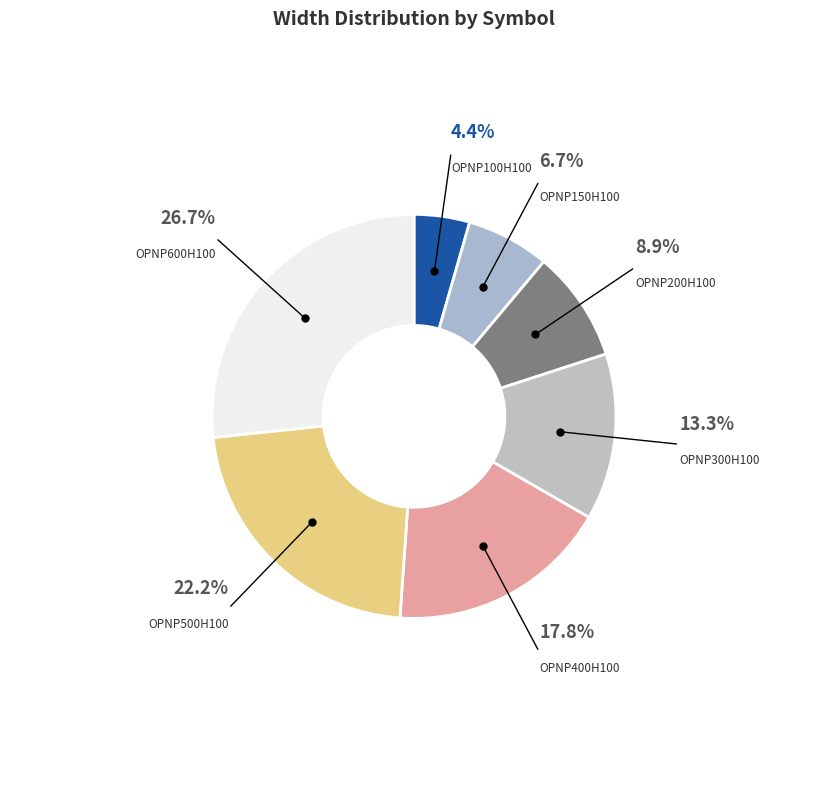

How many segments does this pie chart have?

7